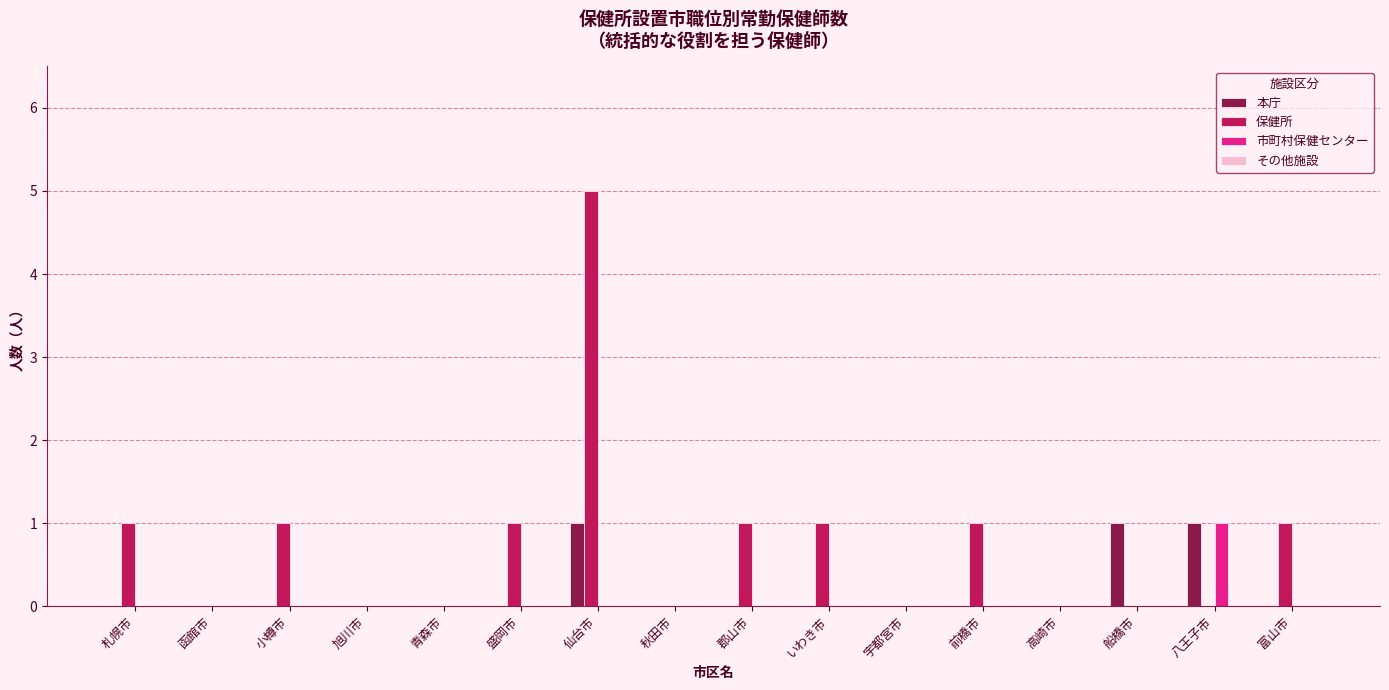

What is the sum of all 本庁 values?

3